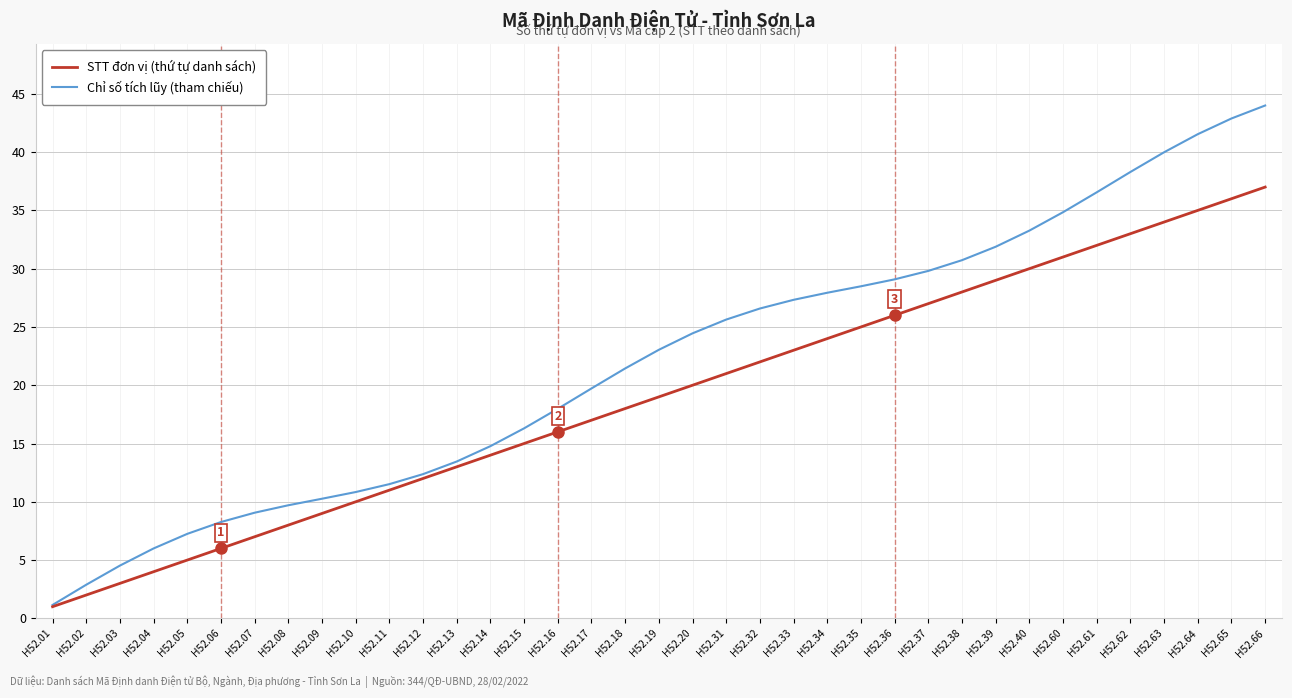

What is the total value across all series at H52.31?

46.6